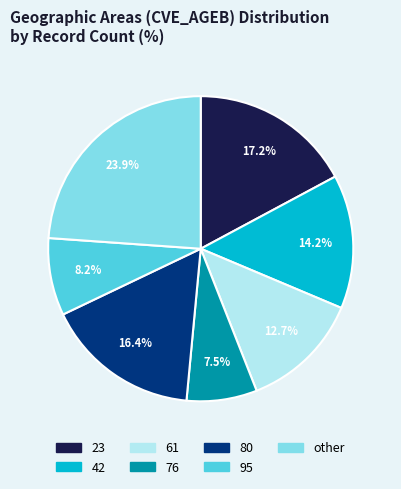

Between other and 95, which is larger?

other